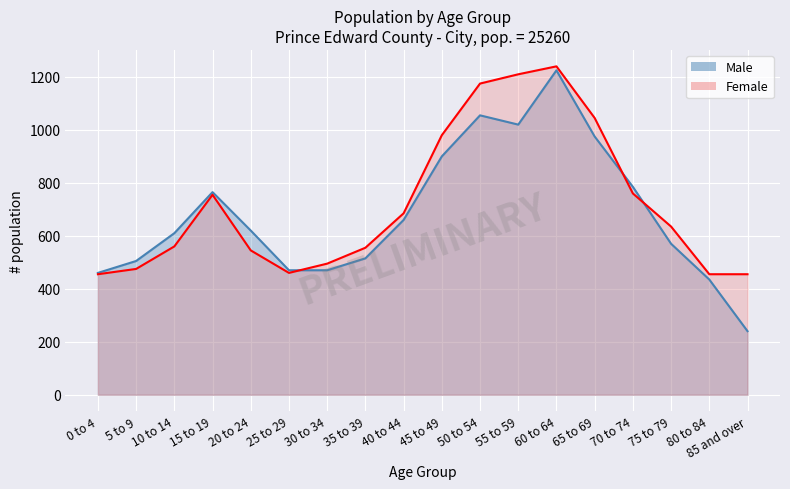

How many values in the Male series are below 620?

9